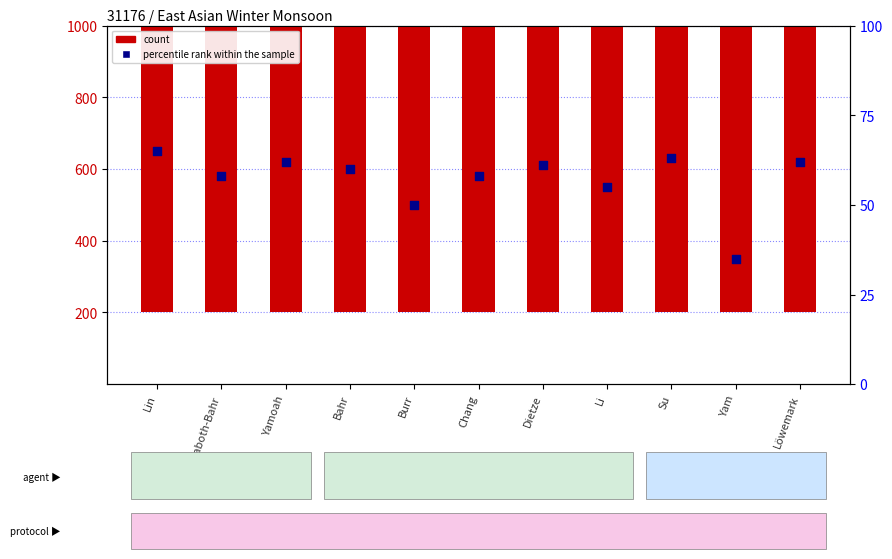

What is the total value across all series at Burr?

31026